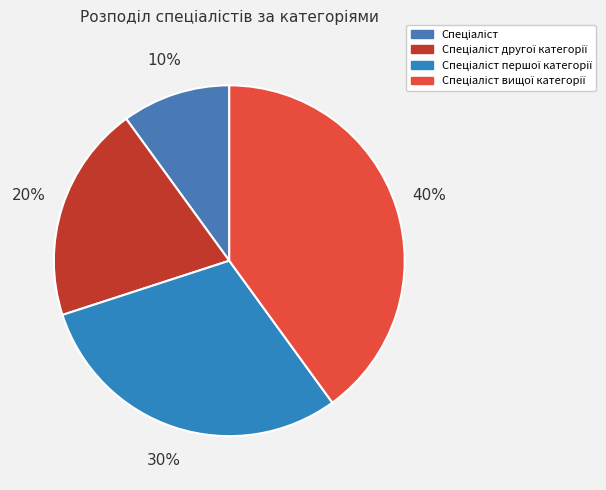

True or false: Спеціаліст першої категорії accounts for 20% of the total.

False